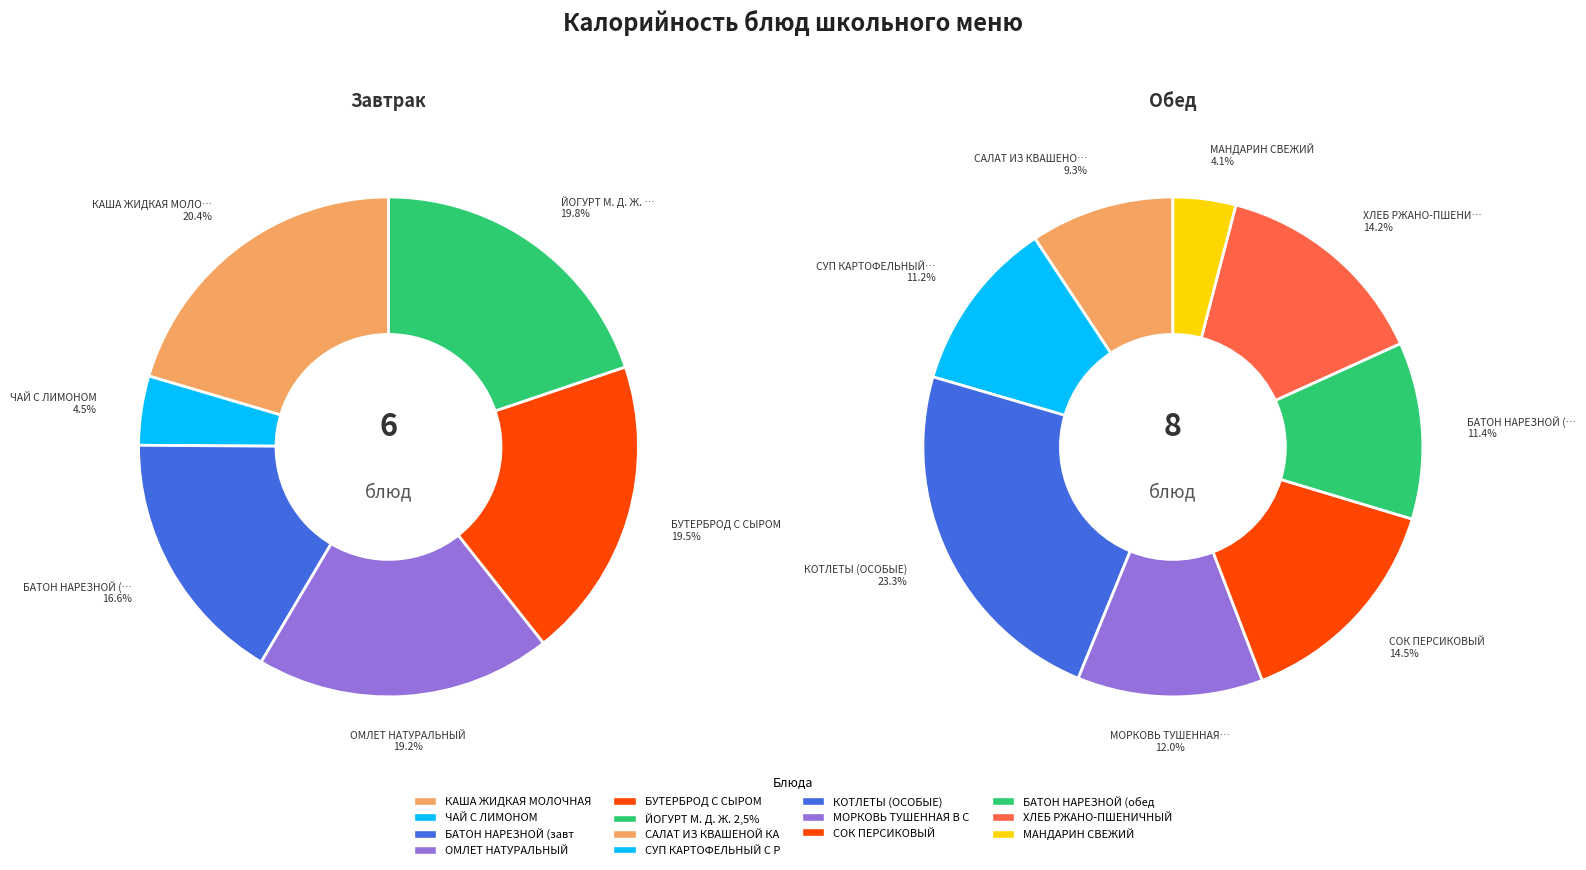

How many slices are in this pie chart?

6